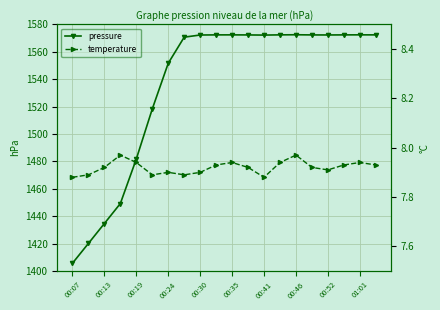

What are all the series names shown in the legend?

pressure, temperature